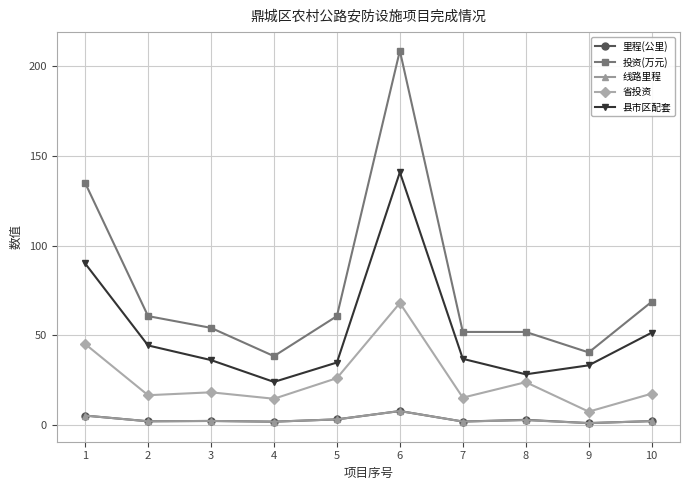

True or false: 省投资 and 里程(公里) intersect in this chart.

False